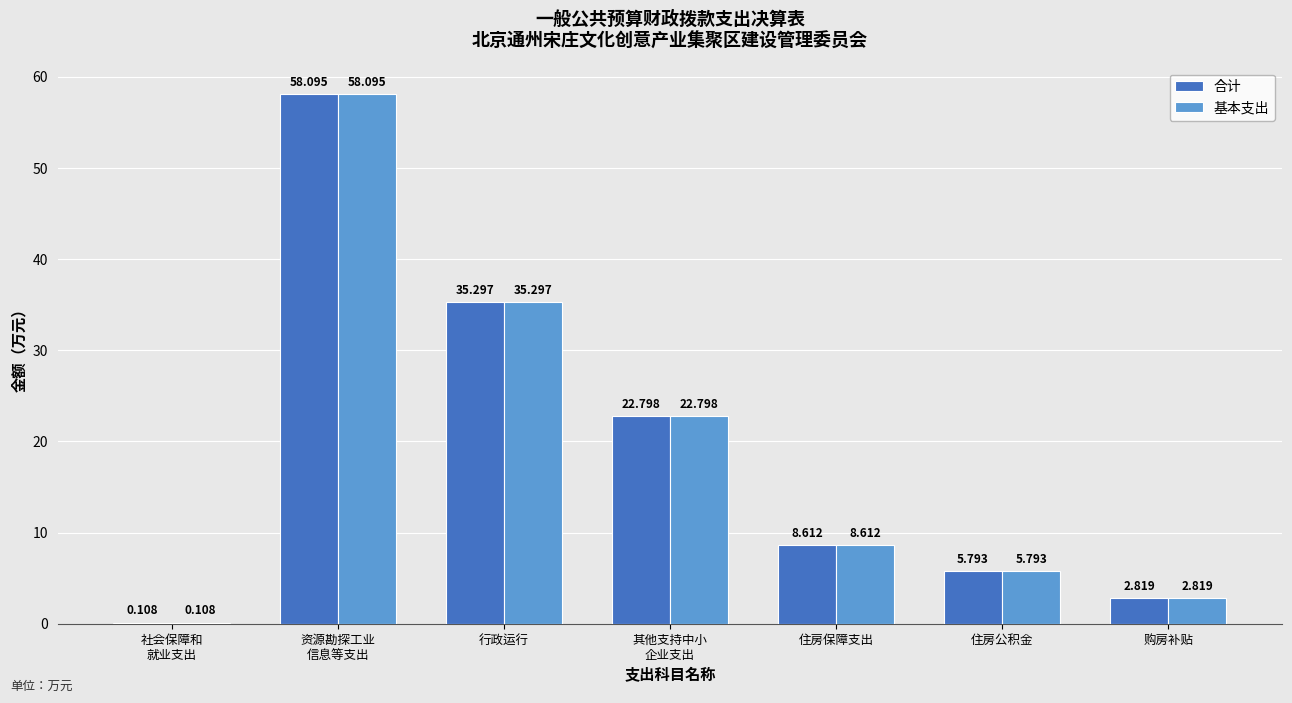

What are all the series names shown in the legend?

合计, 基本支出